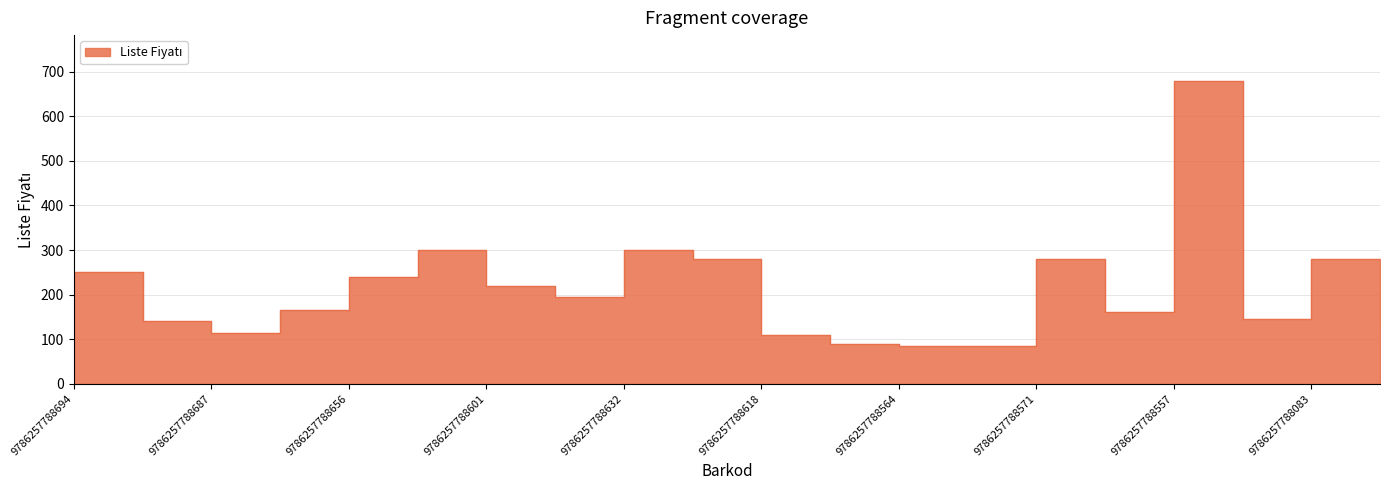

Does the chart have visible grid lines?

Yes